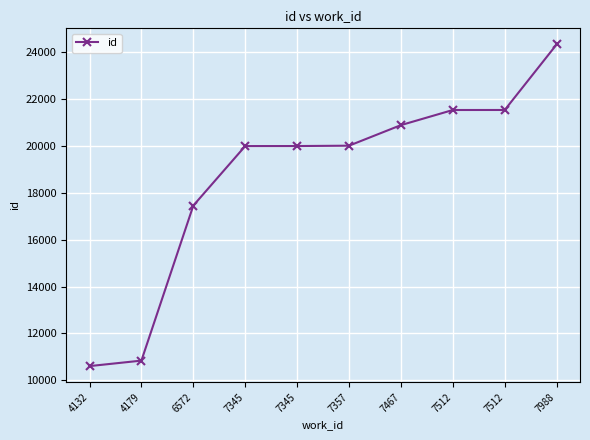

What is the sum of all values?

187202